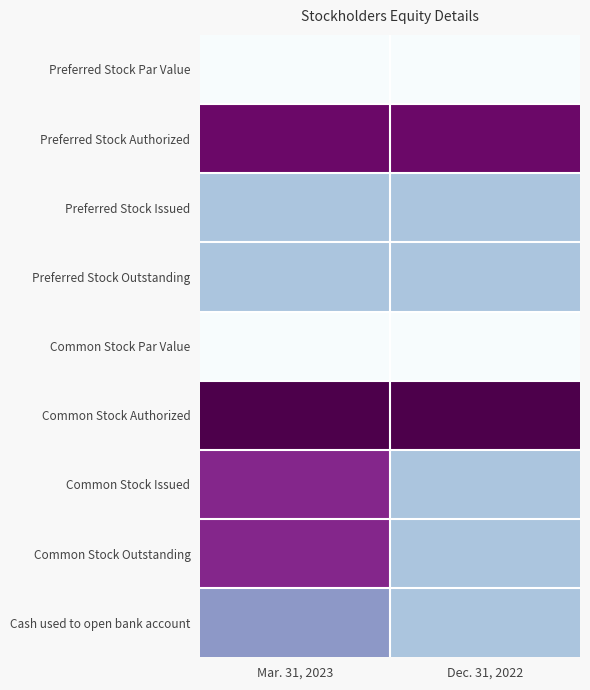

Reading left to right, what are all the values shown in this chart?

Preferred Stock Par Value: Mar. 31, 2023=-4.0	Dec. 31, 2022=-4.0
Preferred Stock Authorized: Mar. 31, 2023=7.3	Dec. 31, 2022=7.3
Preferred Stock Issued: Mar. 31, 2023=0.0	Dec. 31, 2022=0.0
Preferred Stock Outstanding: Mar. 31, 2023=0.0	Dec. 31, 2022=0.0
Common Stock Par Value: Mar. 31, 2023=-4.0	Dec. 31, 2022=-4.0
Common Stock Authorized: Mar. 31, 2023=8.3	Dec. 31, 2022=8.3
Common Stock Issued: Mar. 31, 2023=6.0	Dec. 31, 2022=0.0
Common Stock Outstanding: Mar. 31, 2023=6.0	Dec. 31, 2022=0.0
Cash used to open bank account: Mar. 31, 2023=2.0	Dec. 31, 2022=0.0